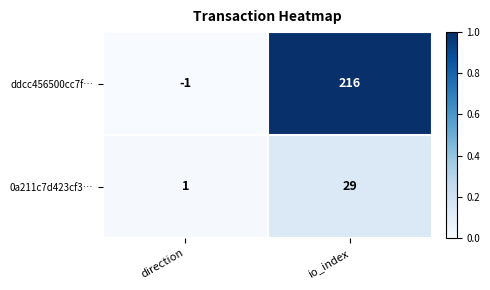

At direction, list the series in order from smallest to largest.

ddcc456500cc7f…, 0a211c7d423cf3…